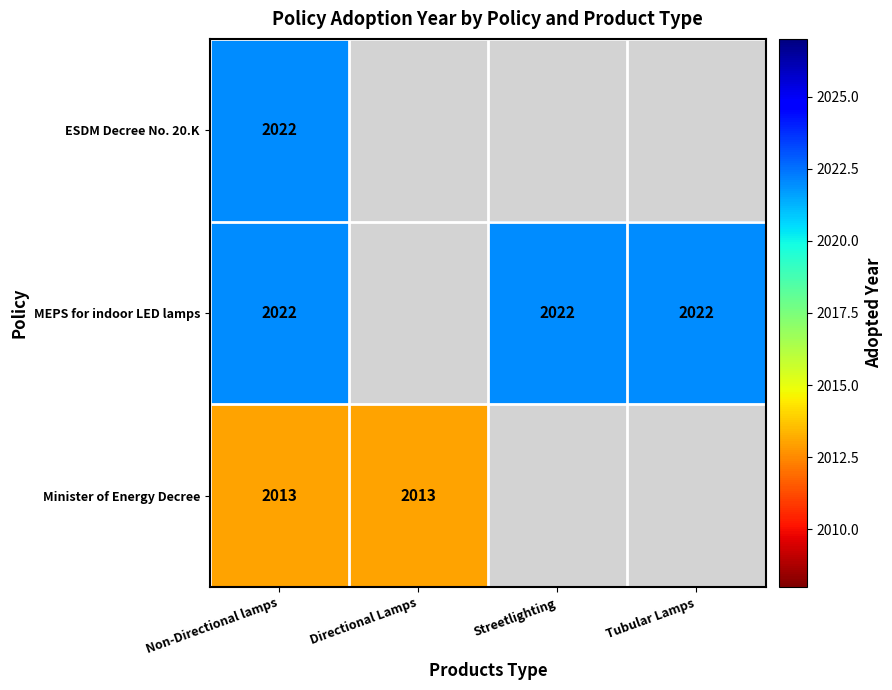

At which category is the sum across all series the highest?

Non-Directional lamps